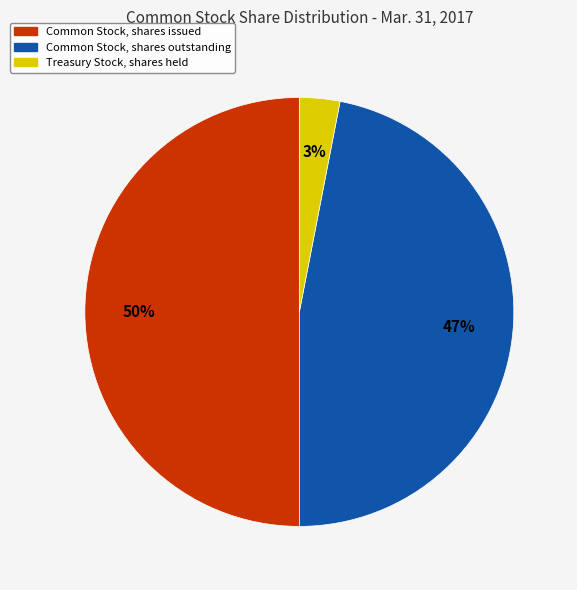

Which has a higher value, Treasury Stock, shares held or Common Stock, shares issued?

Common Stock, shares issued